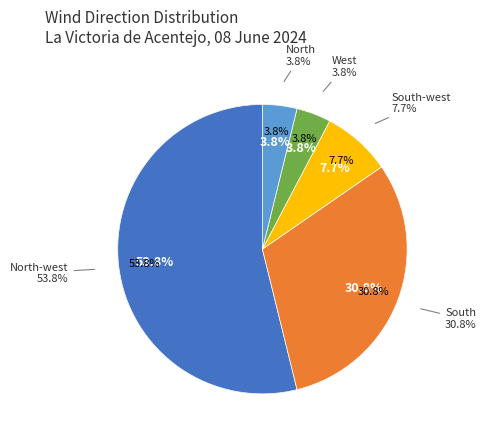

What is the change in value from North-west to North?

-13